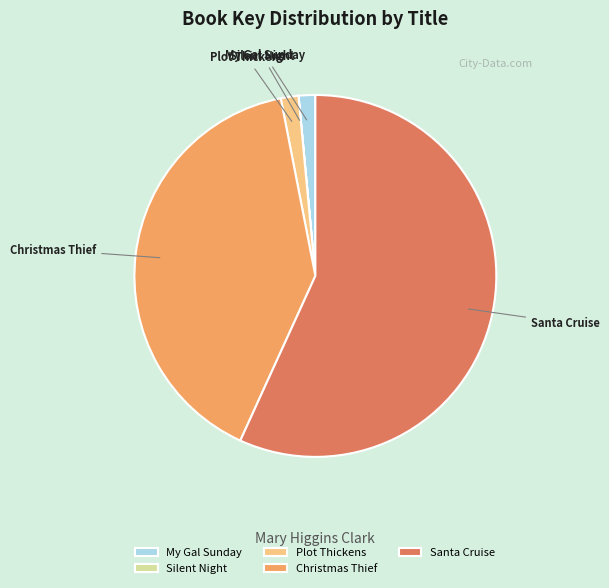

What is the largest slice in the pie chart?

Santa Cruise